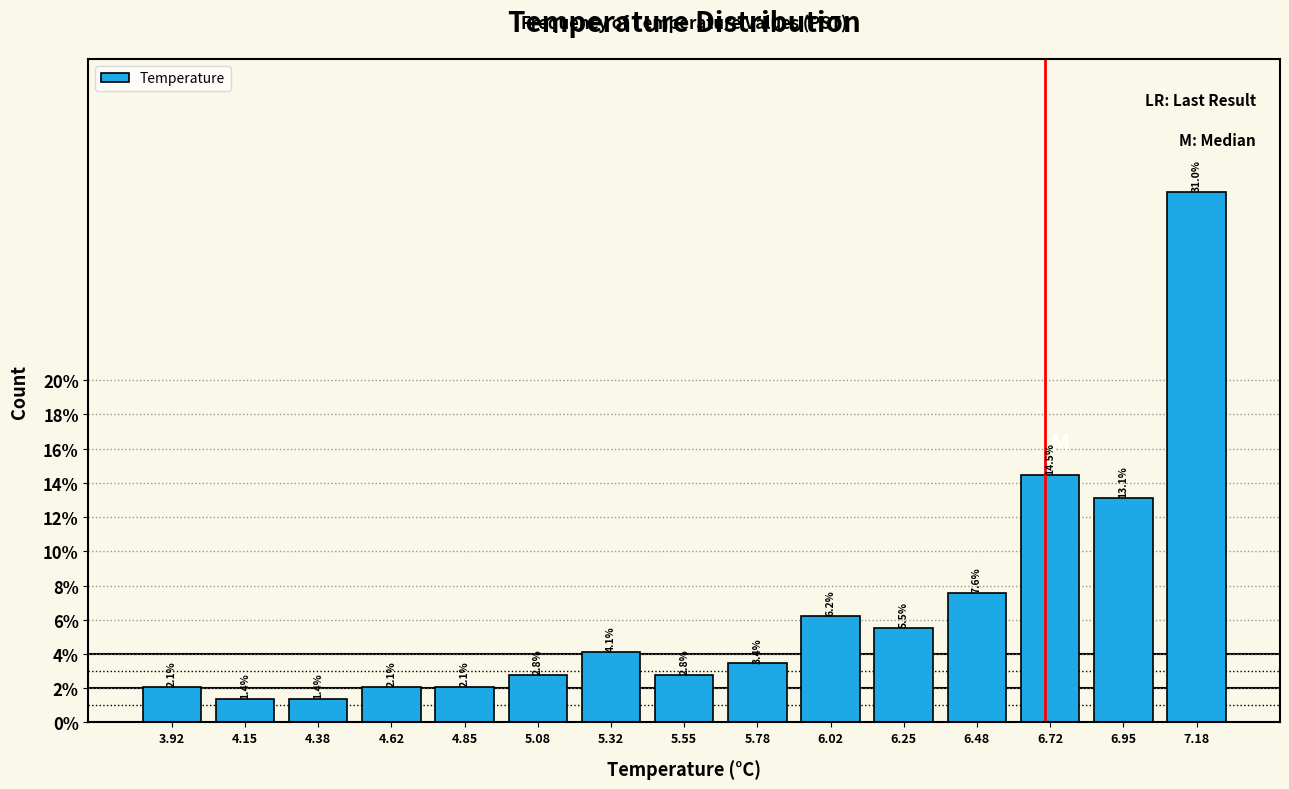

What is the height of the bar covering 6.85 to 7.05 on the x-axis? The bar edges are not printed on the chart, so give them approximately, as read against the axis.

13.1